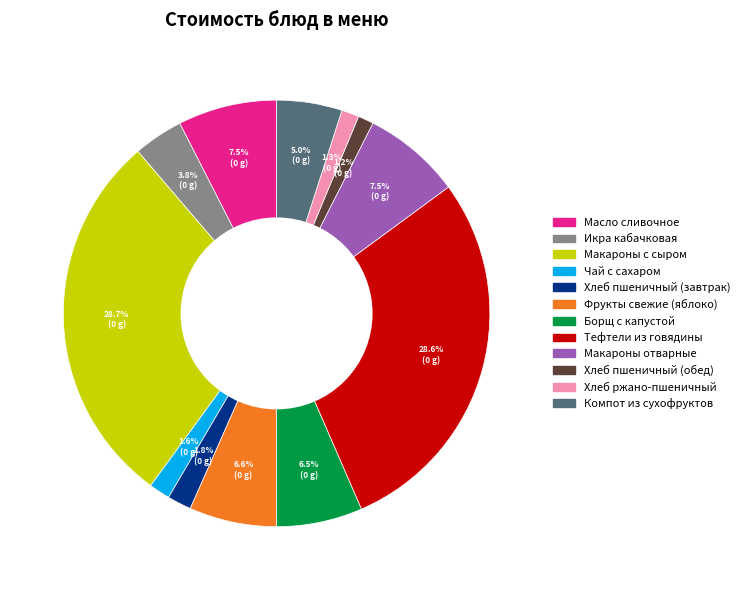

Between Хлеб пшеничный (завтрак) and Компот из сухофруктов, which is larger?

Компот из сухофруктов